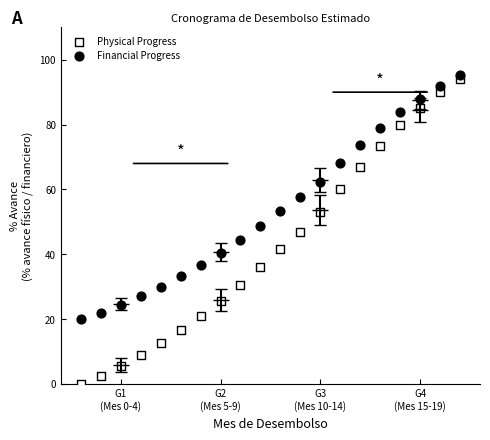

Across all data points, what is the range of Y values (max minus min)?

95.2